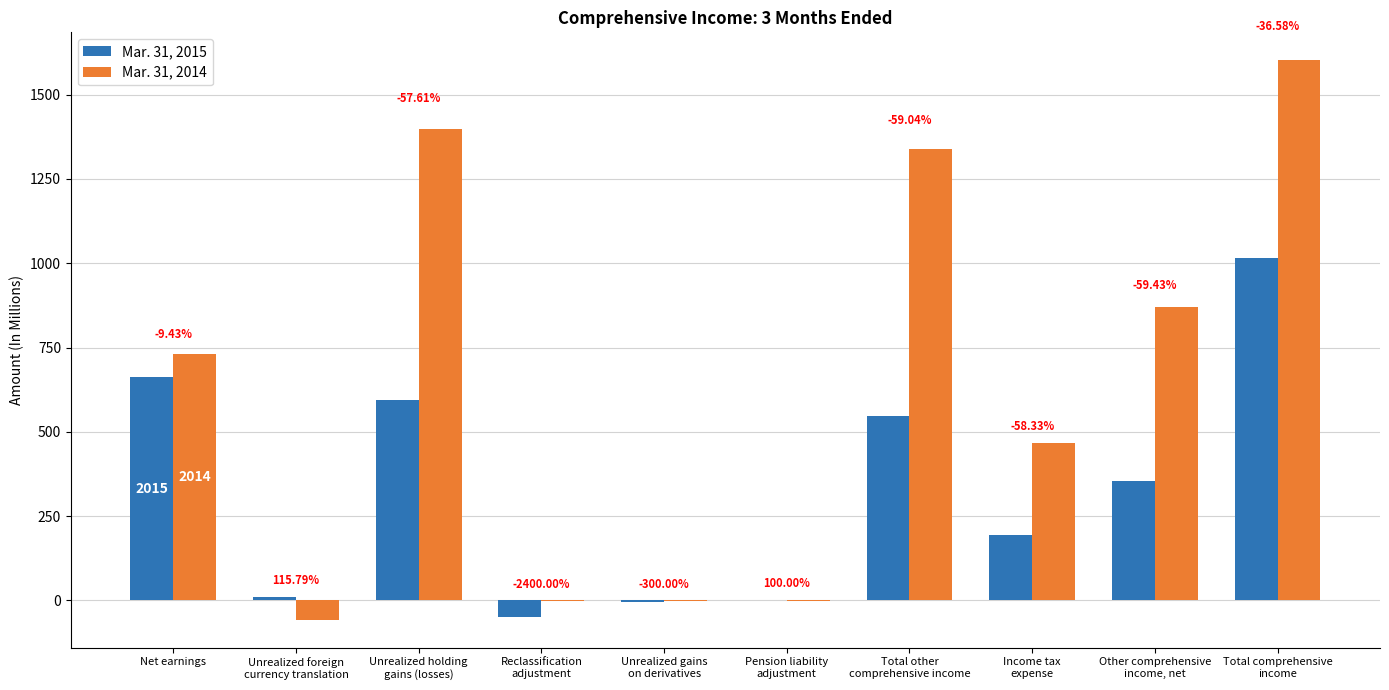

What are all the series names shown in the legend?

Mar. 31, 2015, Mar. 31, 2014